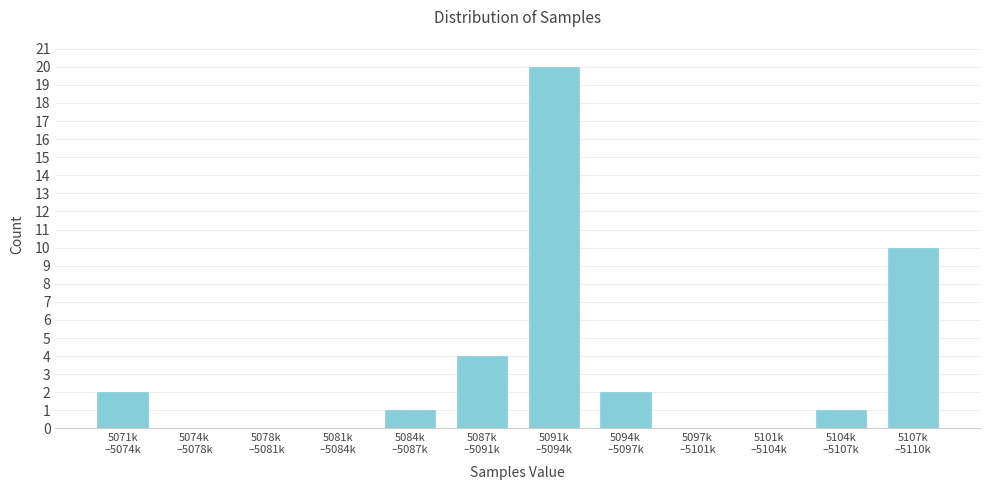

What is the greatest value displayed?

20